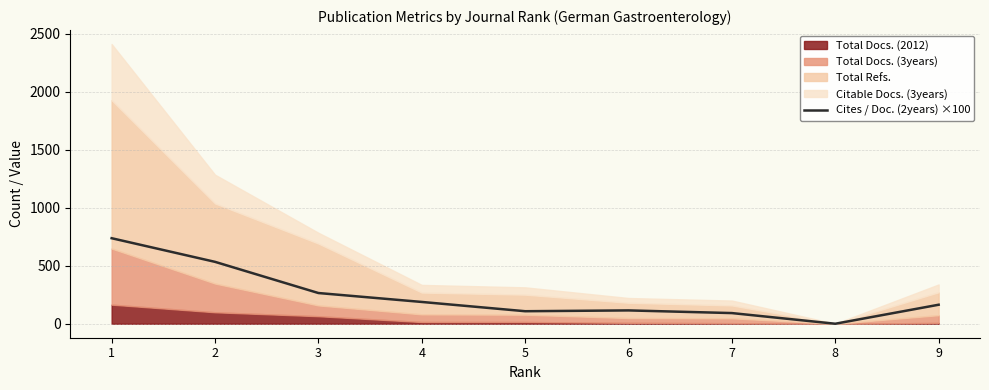

What is the average value?

244.9